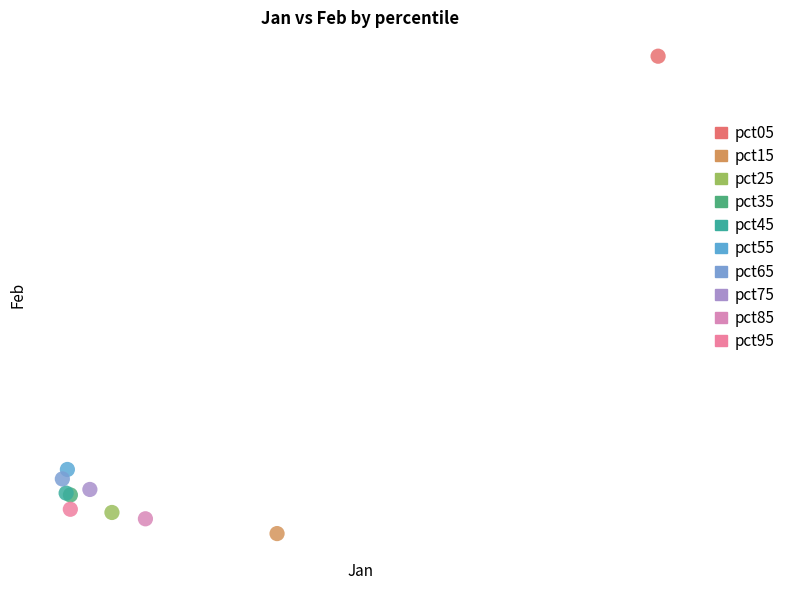

Which series reaches the minimum Y coordinate?

pct15